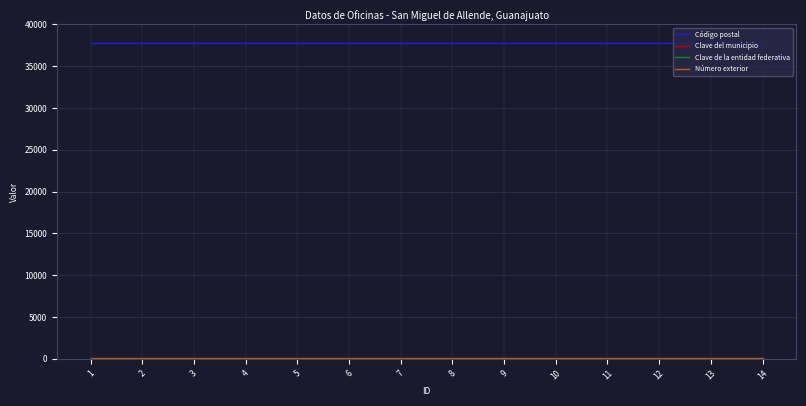

Reading right to left, what are all the values shown in this chart?

Código postal: 14=37748	13=37748	12=37748	11=37748	10=37748	9=37748	8=37748	7=37748	6=37748	5=37748	4=37748	3=37748	2=37748	1=37748
Clave del municipio: 14=11	13=11	12=11	11=11	10=11	9=11	8=11	7=11	6=11	5=11	4=11	3=11	2=11	1=11
Clave de la entidad federativa: 14=11	13=11	12=11	11=11	10=11	9=11	8=11	7=11	6=11	5=11	4=11	3=11	2=11	1=11
Número exterior: 14=130	13=130	12=130	11=130	10=130	9=130	8=130	7=130	6=130	5=130	4=130	3=130	2=130	1=130